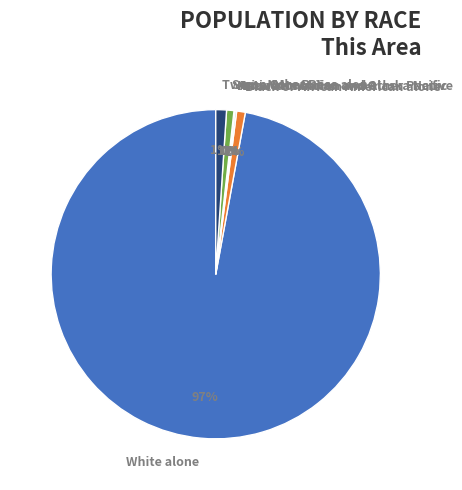

To the nearest percent, what percentage of the pie is Black or African American alone?

1%